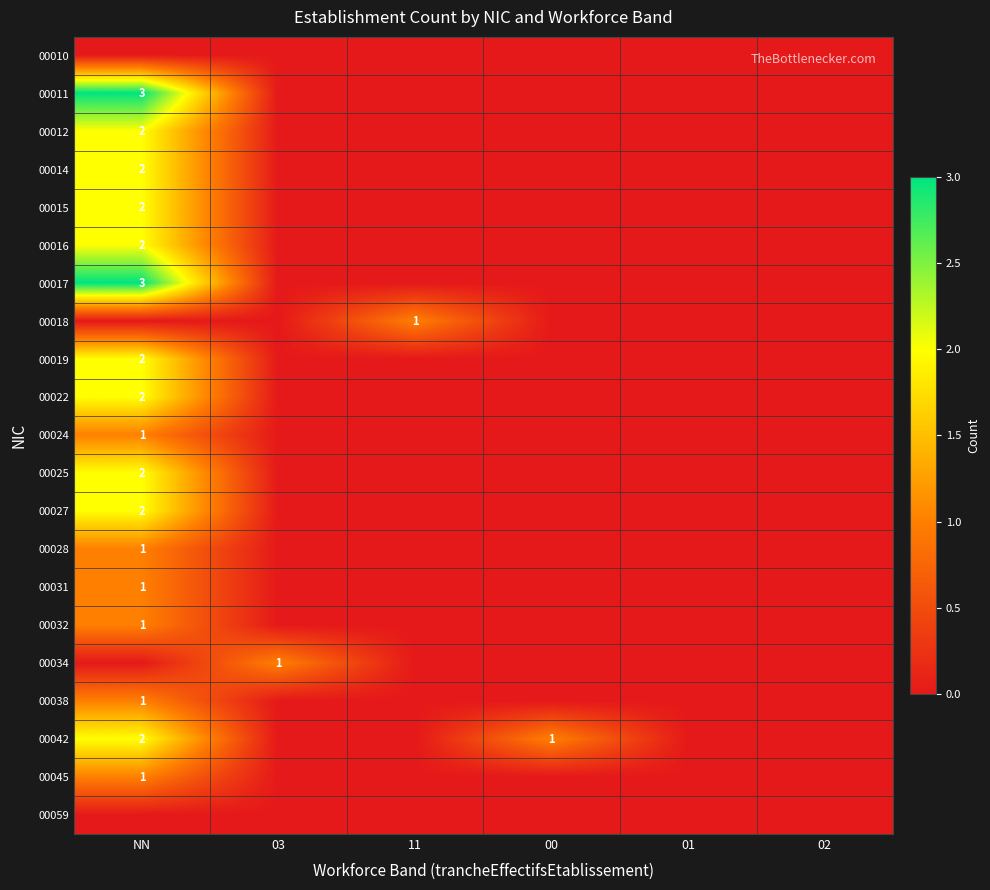

True or false: 00014 has a value of 2 at NN.

True